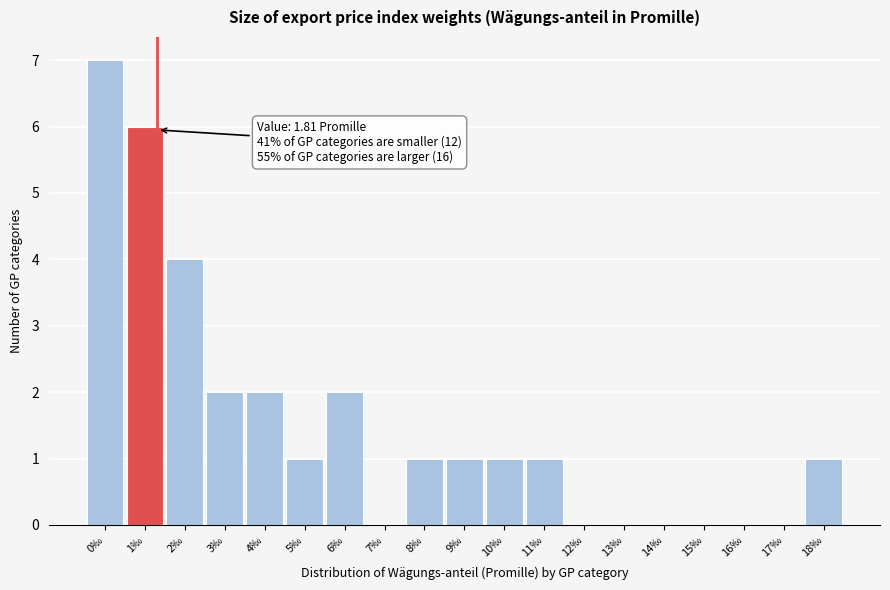

Reading left to right, extract all data points from this chart.

0‰=7	1‰=6	2‰=4	3‰=2	4‰=2	5‰=1	6‰=2	7‰=0	8‰=1	9‰=1	10‰=1	11‰=1	12‰=0	13‰=0	14‰=0	15‰=0	16‰=0	17‰=0	18‰=1